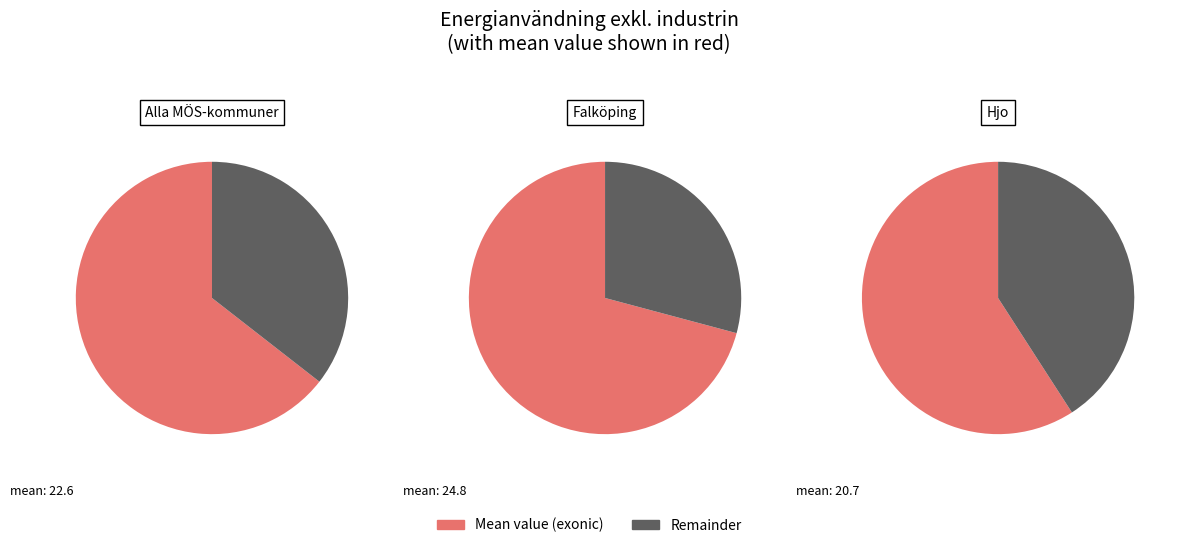

Does 6 represent more than half of the total?

No